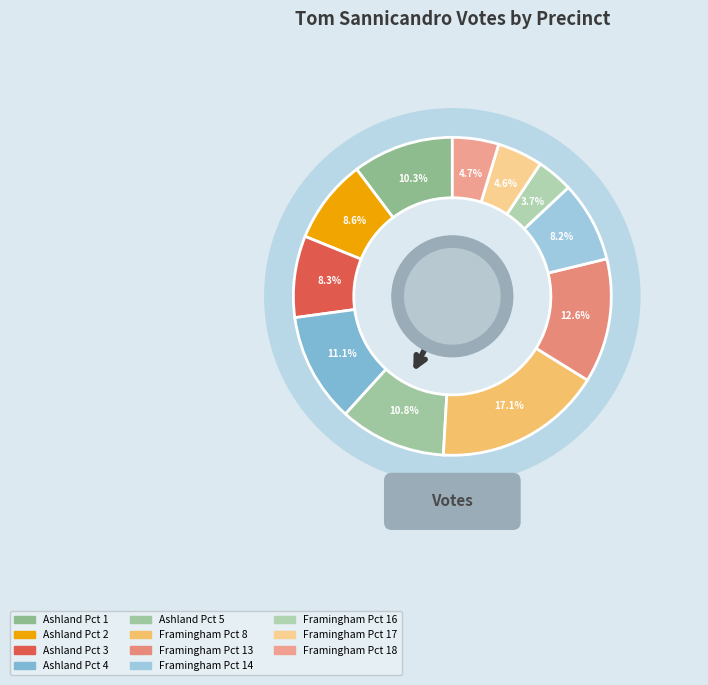

Does any single category account for the majority?

No